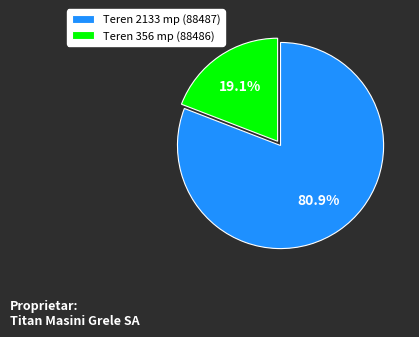

Rank the categories by value from lowest to highest.

Teren 356 mp (88486), Teren 2133 mp (88487)